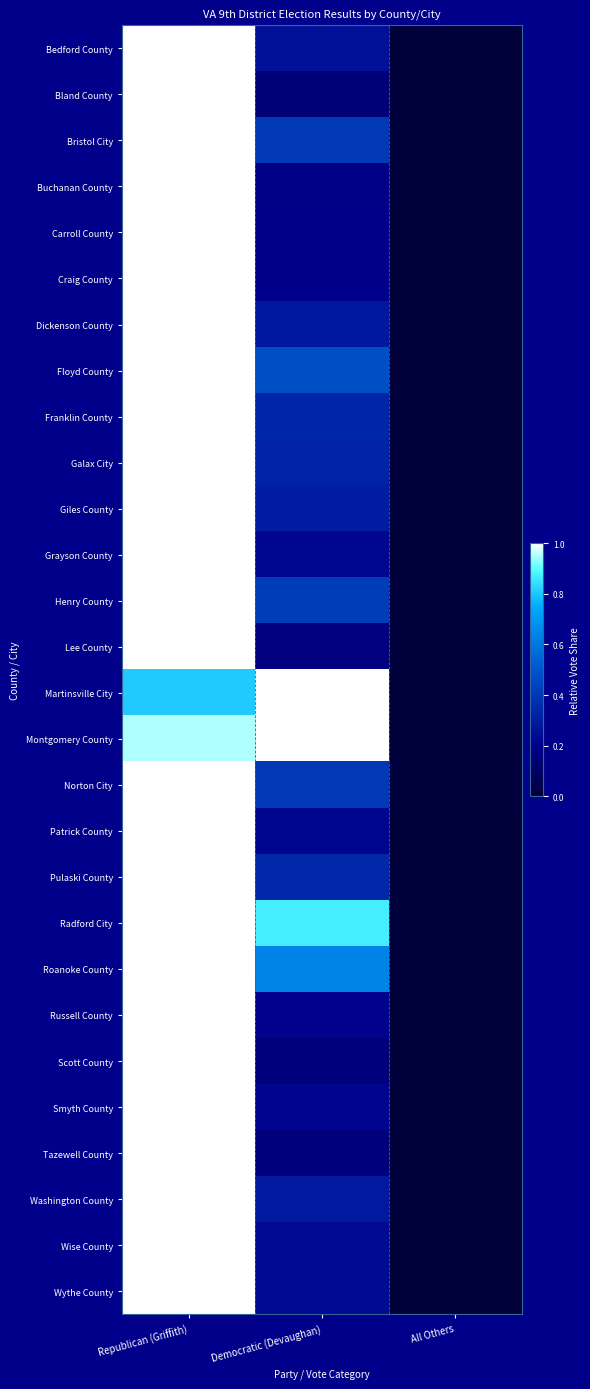

At which category is the sum across all series the highest?

Republican (Griffith)